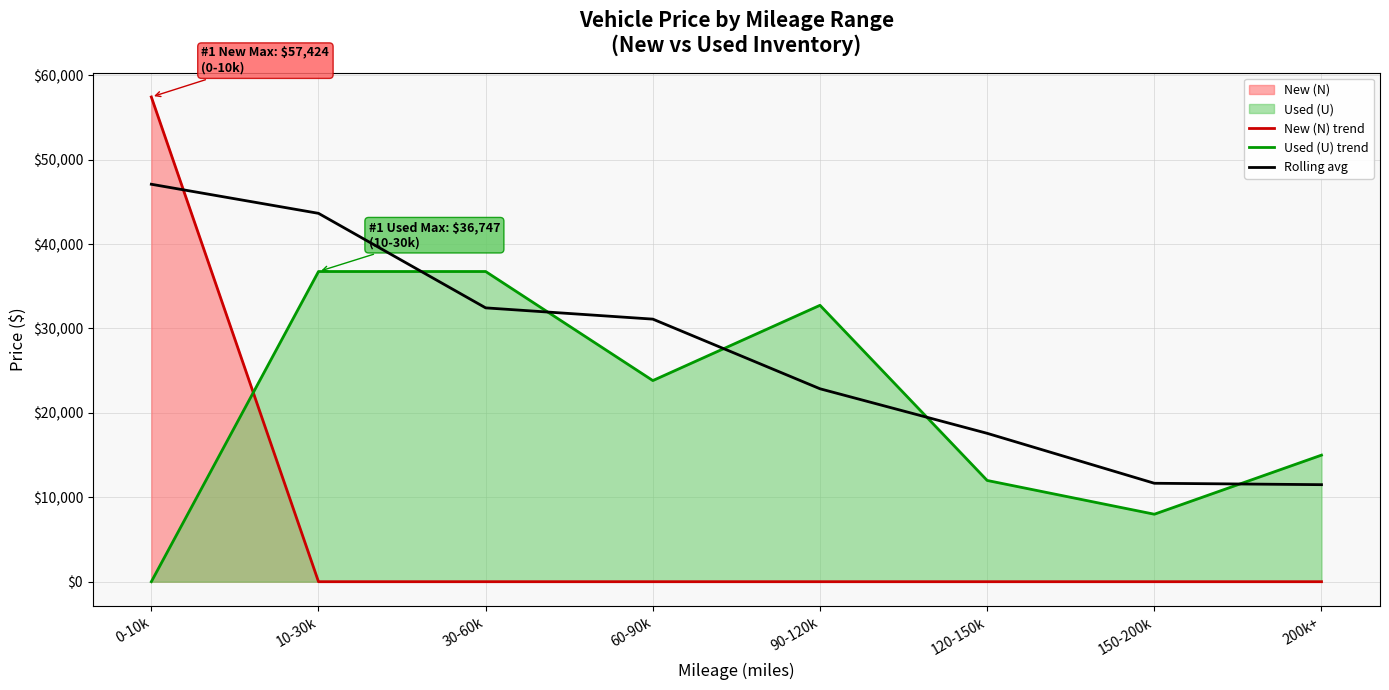

True or false: New (N) trend has a value of 81388.8 at 0-10k.

False